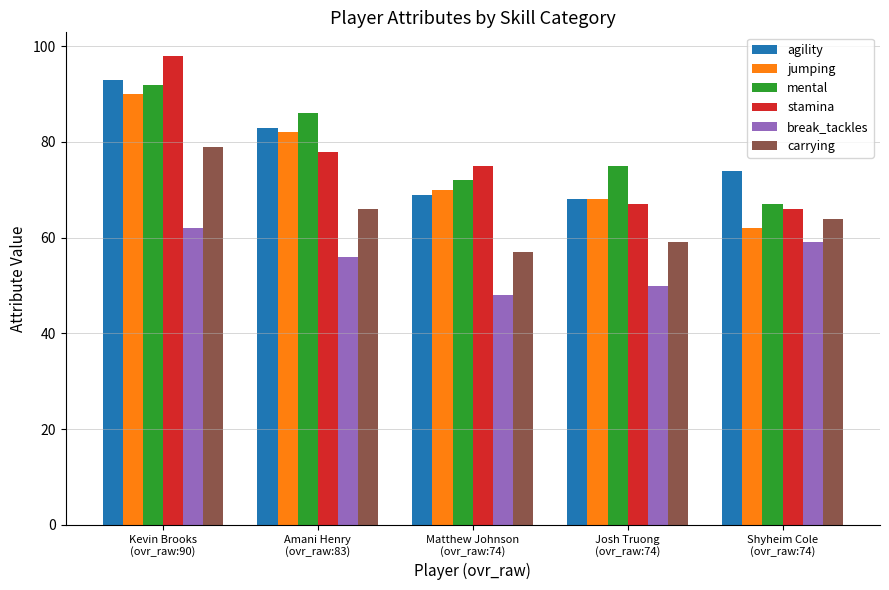

What is the difference between the agility values at Kevin Brooks
(ovr_raw:90) and Josh Truong
(ovr_raw:74)?

25